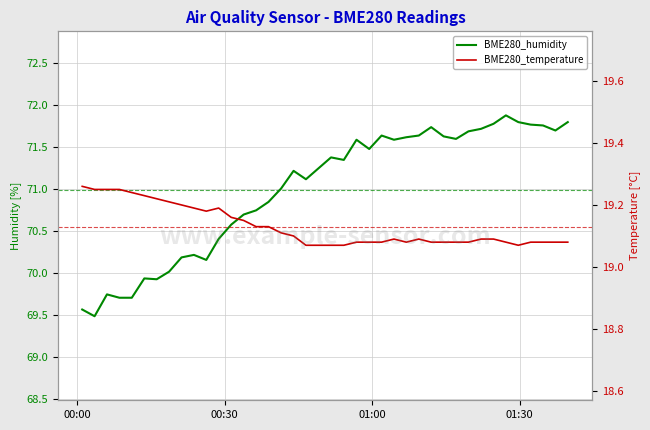

How many values in the BME280_humidity series exceed 71?

24